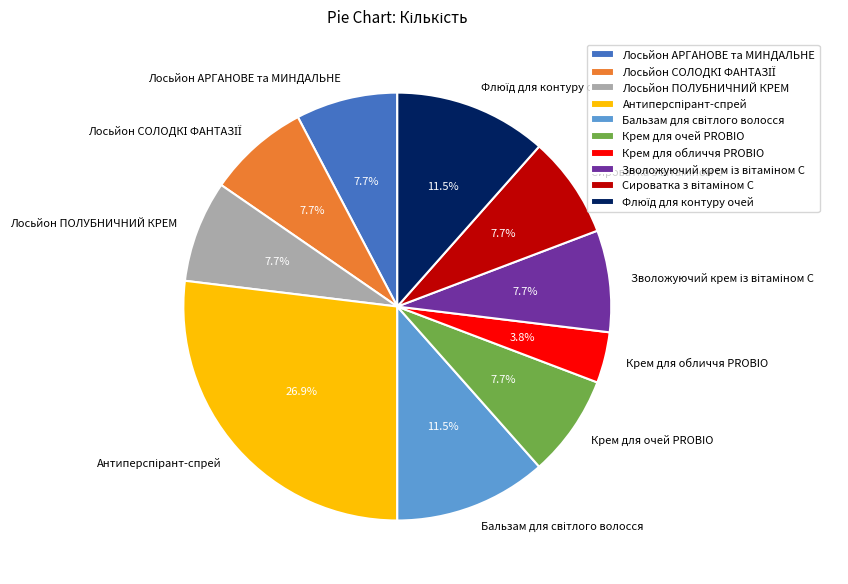

What is the smallest slice in the pie chart?

Крем для обличчя PROBIO